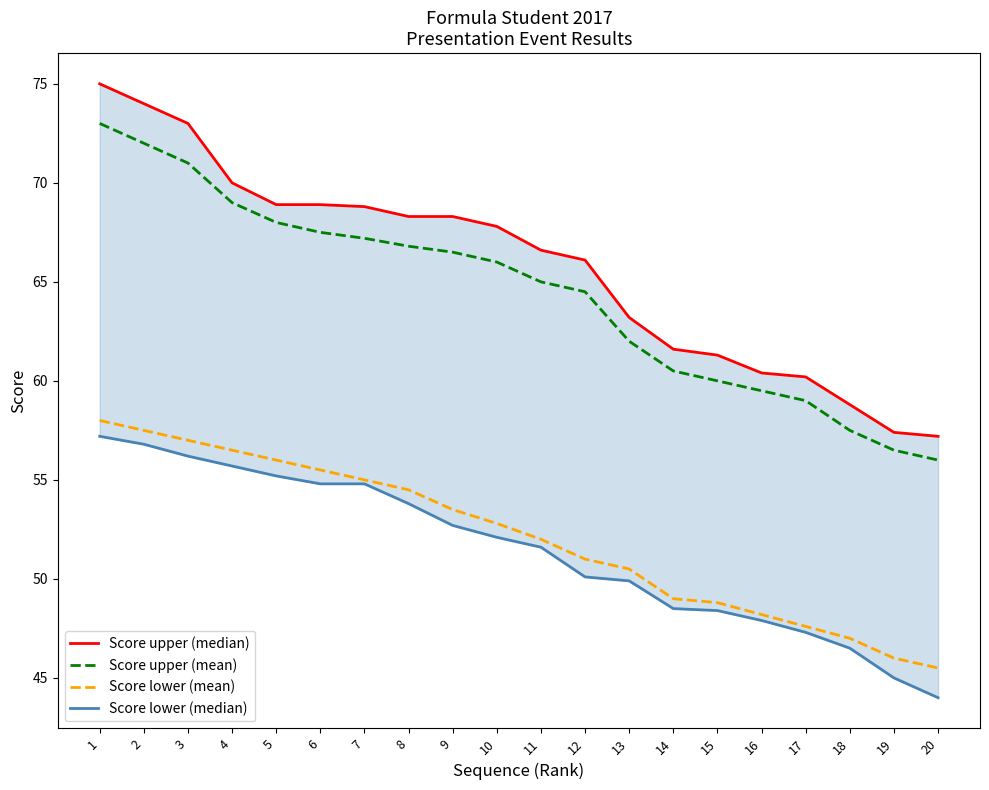

How many values in the Score upper (mean) series exceed 66?

9